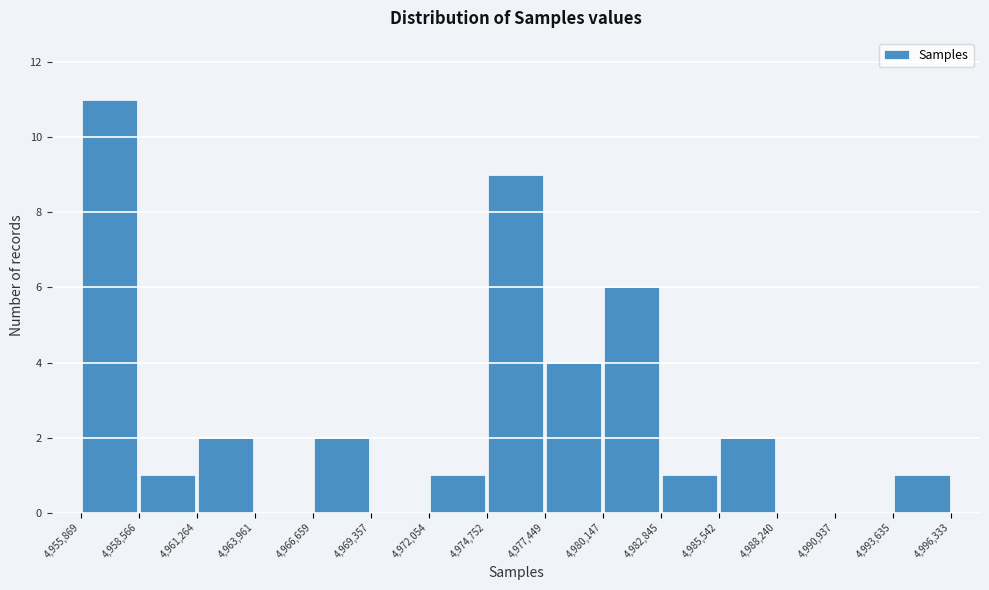

How tall is the bar that spans 4,980,147 to 4,982,845 on the x-axis? The values are not printed on the chart, so give them approximately, as read against the axis.

6